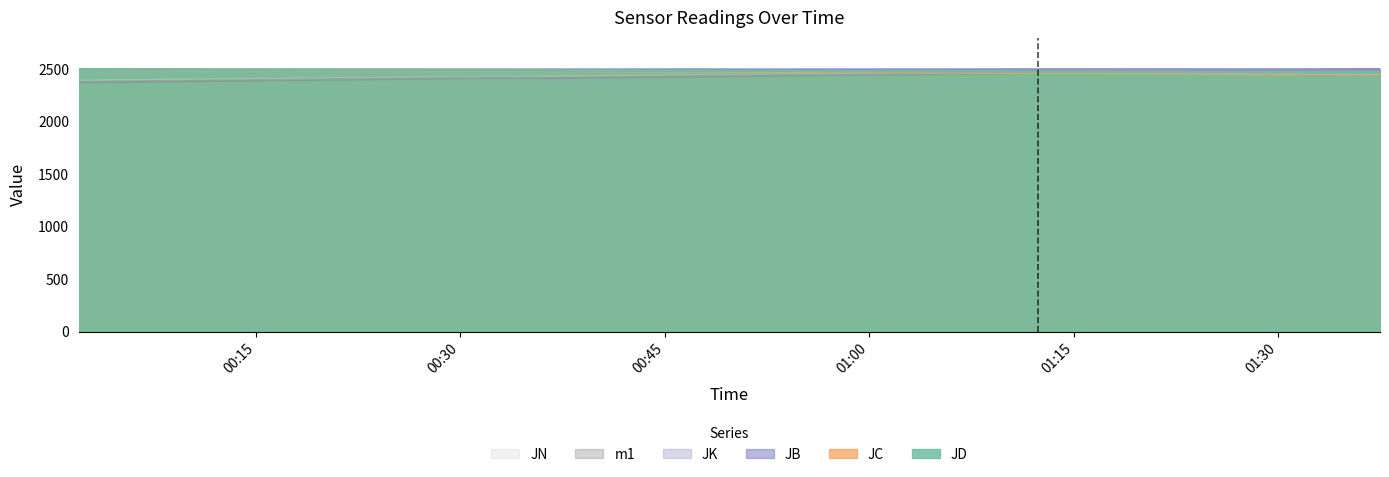

What position from the left is 2015-01-25 00:57:17?

12